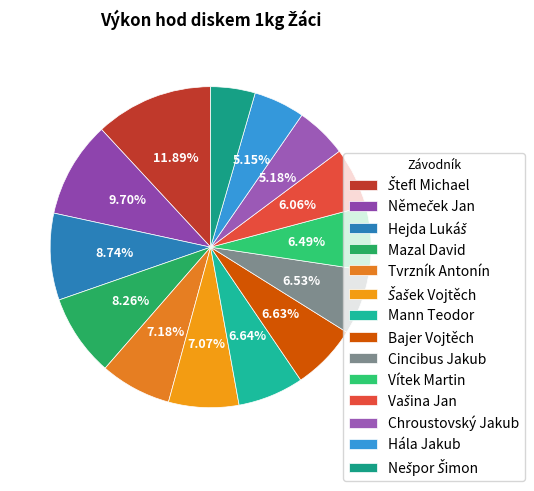

Does Chroustovský Jakub represent more than half of the total?

No